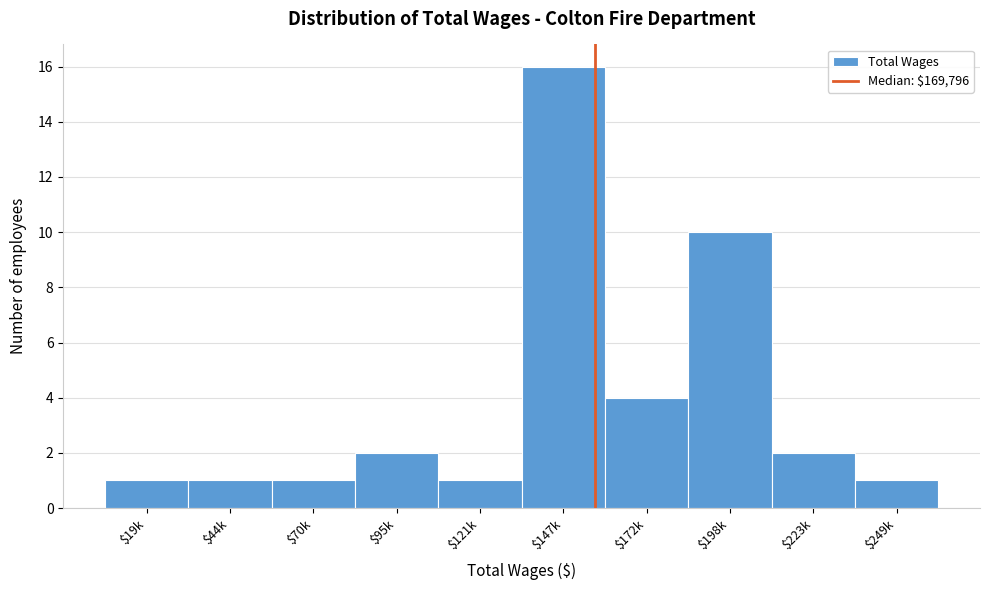

Reading left to right, list all the values displayed in this chart.

1	1	1	2	1	16	4	10	2	1